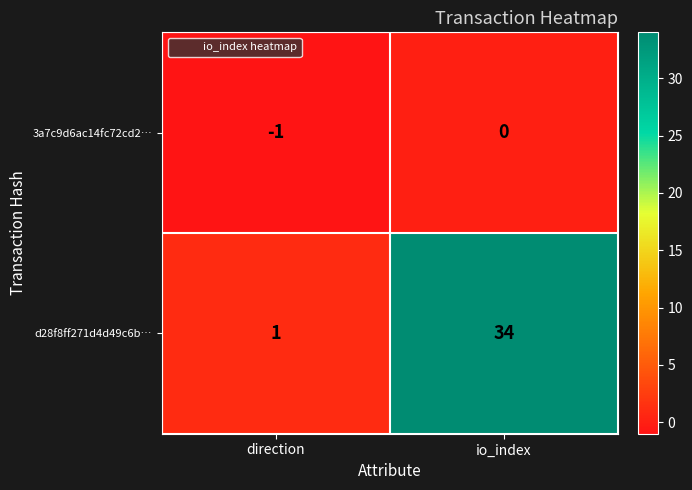

Which series has the largest range (max minus min)?

d28f8ff271d4d49c6b…